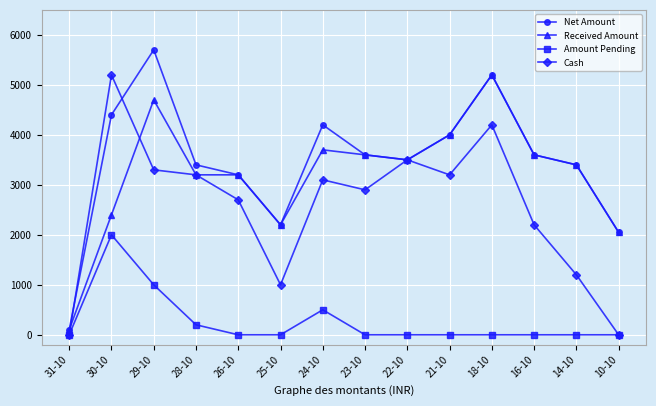

Where is Cash nearest to the value 2600?

26-10